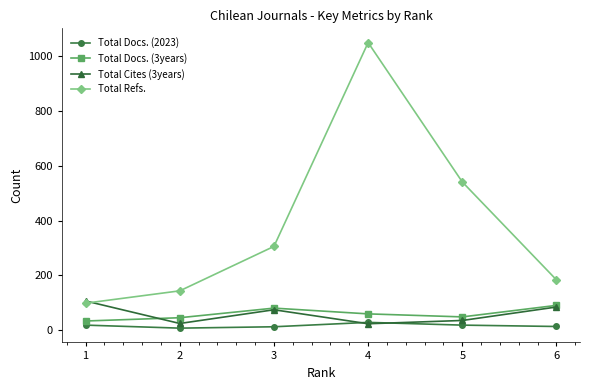

True or false: Total Refs. and Total Docs. (3years) intersect in this chart.

False